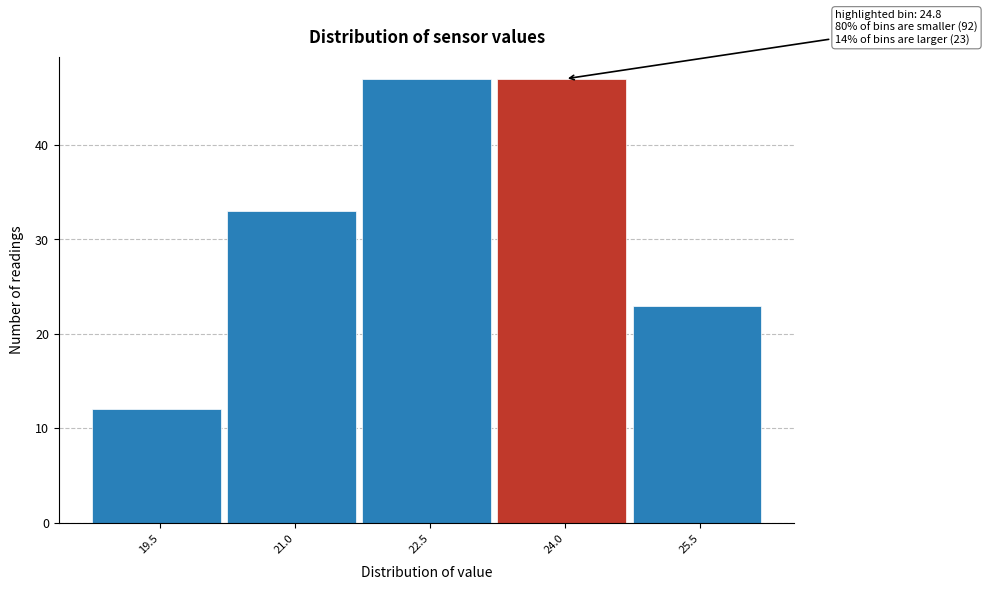

Reading left to right, transcribe all the data shown in this chart.

12	33	47	47	23